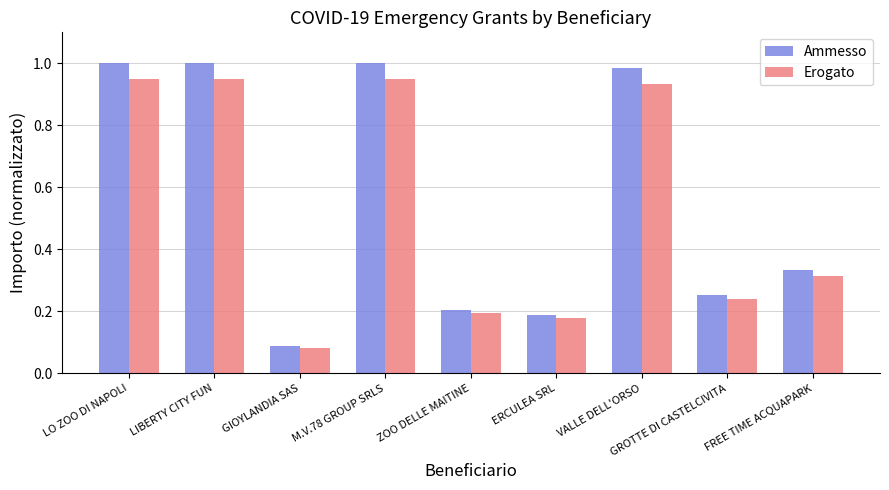

What is the sum of the Erogato values at FREE TIME ACQUAPARK and ZOO DELLE MAITINE?

0.5